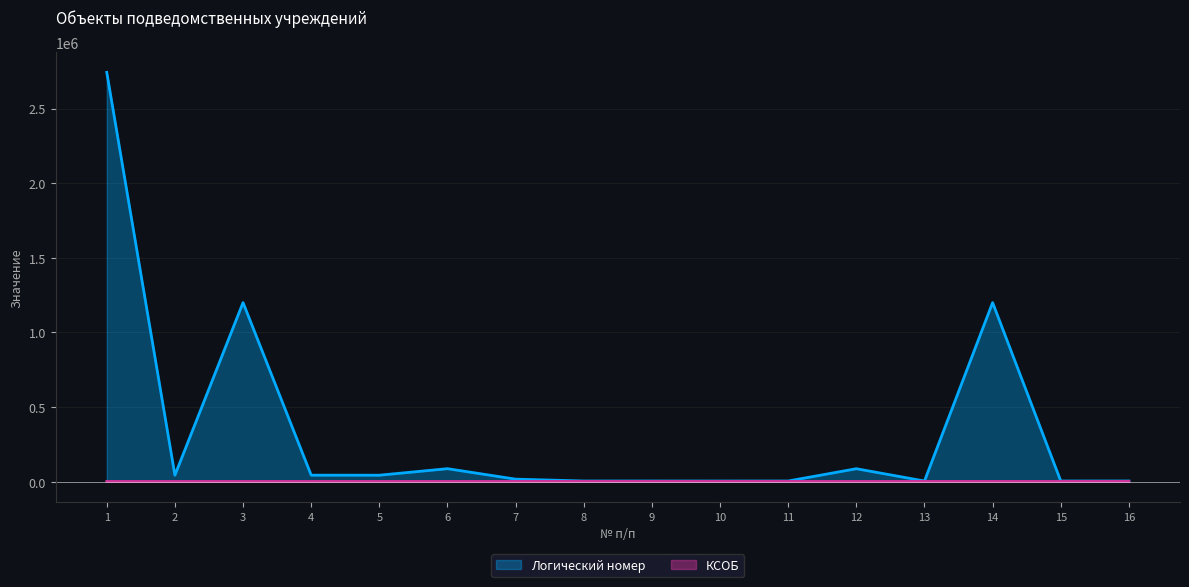

At which label does КСОБ first exceed 2135?

10